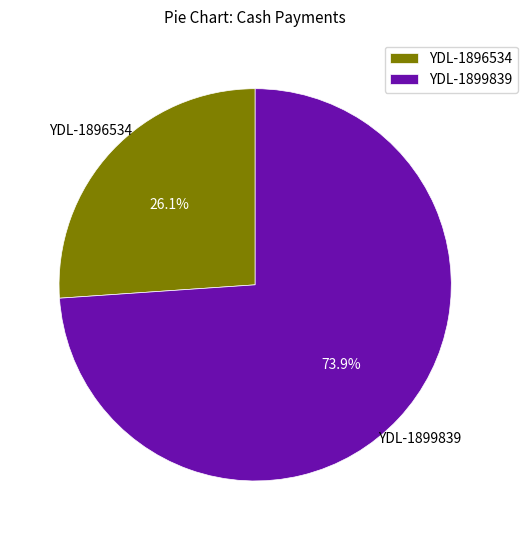

Combined, what portion of the pie is YDL-1896534 and YDL-1899839?

100.0%